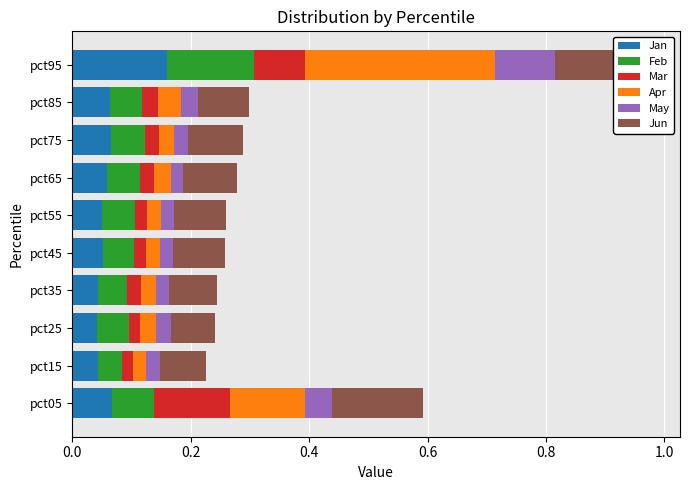

What is the sum of all Jun values?

1.0